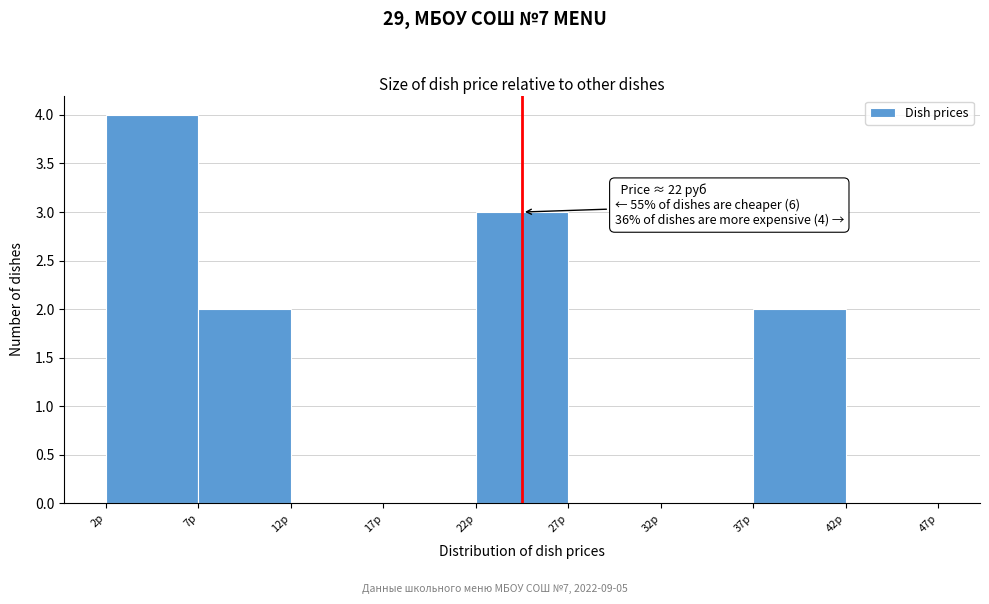

Over which range of the x-axis is the bar tallest?

2 to 7